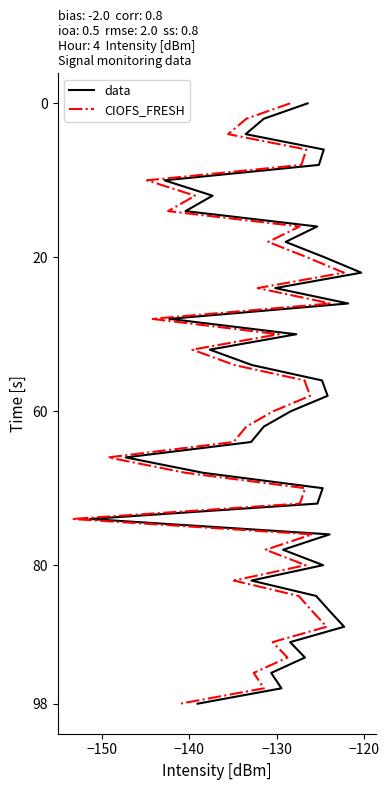

How many data points in data are above 20?

19